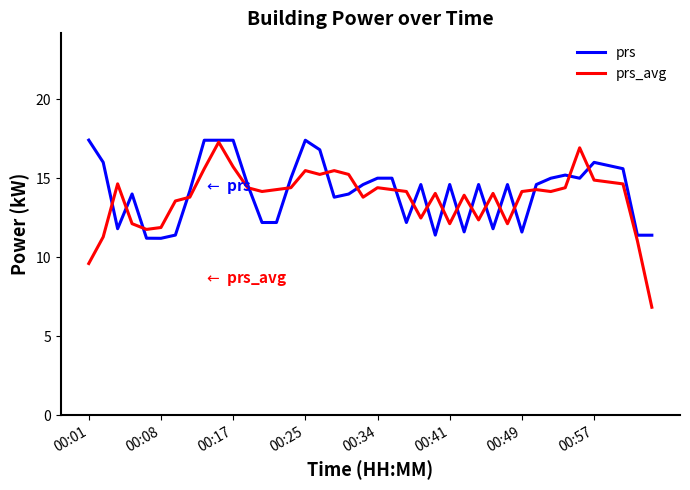

In prs_avg, how many points are lower than both neighbors (excluding endpoints)?

9